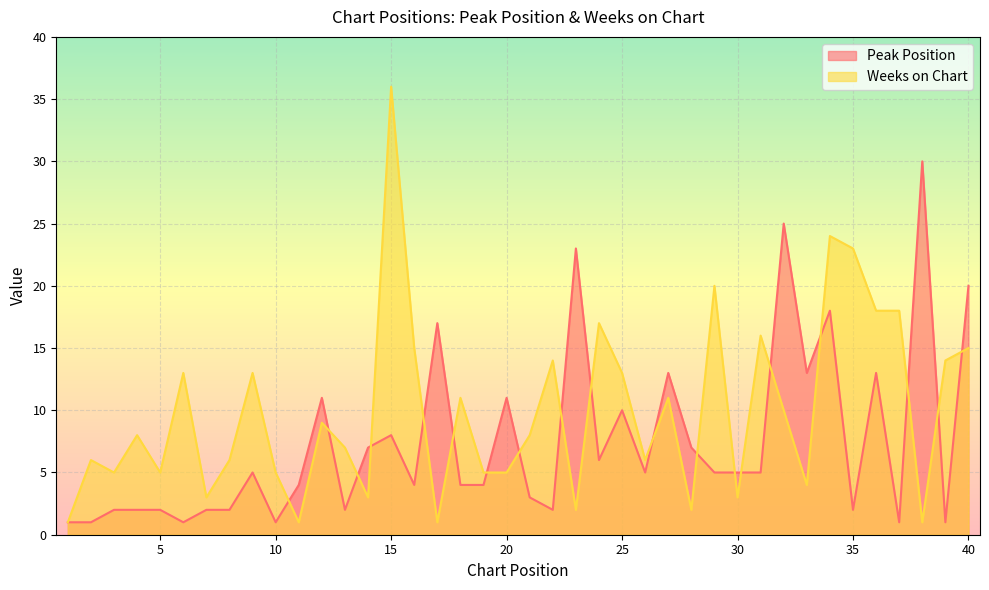

At which category does Weeks on Chart reach its first local valley?

3